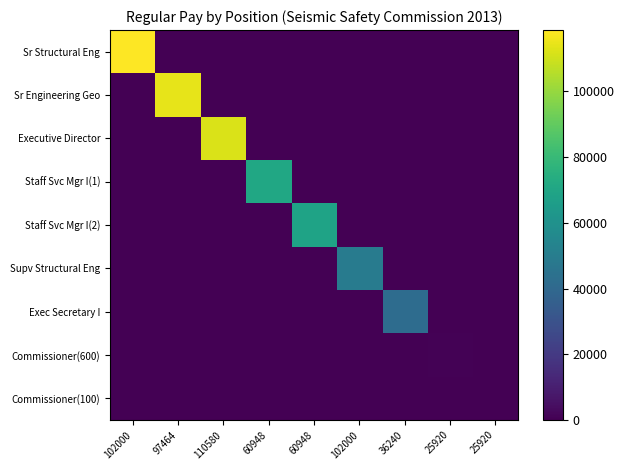

Reading left to right, transcribe all the data shown in this chart.

Sr Structural Eng: 102000=118693	97464=0	110580=0	60948=0	60948=0	102000=0	36240=0	25920=0	25920=0
Sr Engineering Geo: 102000=0	97464=114167	110580=0	60948=0	60948=0	102000=0	36240=0	25920=0	25920=0
Executive Director: 102000=0	97464=0	110580=112061	60948=0	60948=0	102000=0	36240=0	25920=0	25920=0
Staff Svc Mgr I(1): 102000=0	97464=0	110580=0	60948=70812	60948=0	102000=0	36240=0	25920=0	25920=0
Staff Svc Mgr I(2): 102000=0	97464=0	110580=0	60948=0	60948=68799	102000=0	36240=0	25920=0	25920=0
Supv Structural Eng: 102000=0	97464=0	110580=0	60948=0	60948=0	102000=49187	36240=0	25920=0	25920=0
Exec Secretary I: 102000=0	97464=0	110580=0	60948=0	60948=0	102000=0	36240=41892	25920=0	25920=0
Commissioner(600): 102000=0	97464=0	110580=0	60948=0	60948=0	102000=0	36240=0	25920=600	25920=0
Commissioner(100): 102000=0	97464=0	110580=0	60948=0	60948=0	102000=0	36240=0	25920=0	25920=100